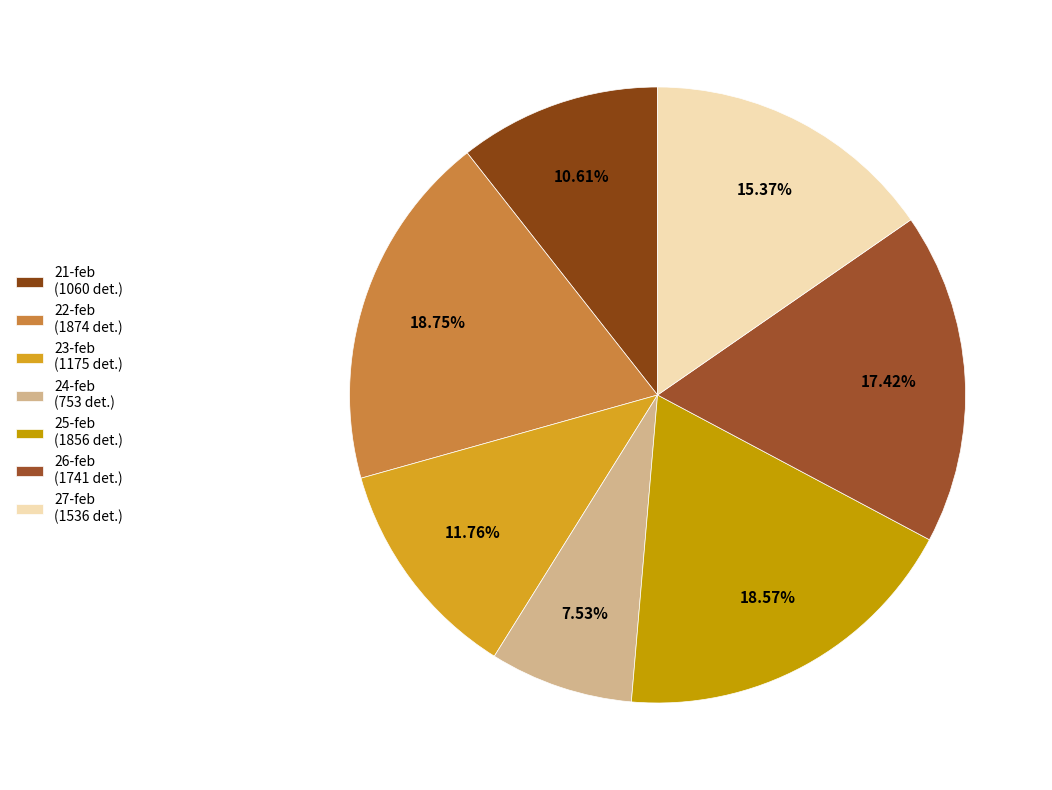

To the nearest percent, what percentage of the pie is 21-feb?

11%